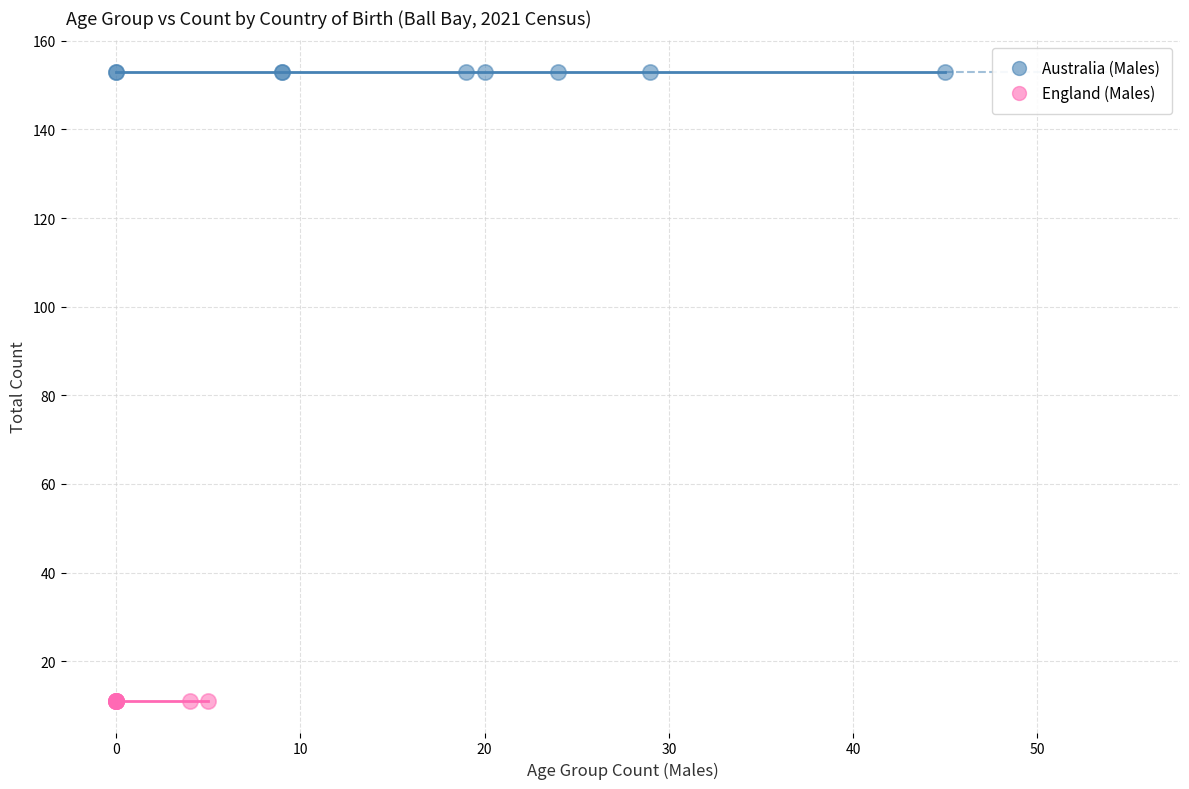

Which series contains the lowest Y value?

England (Males)